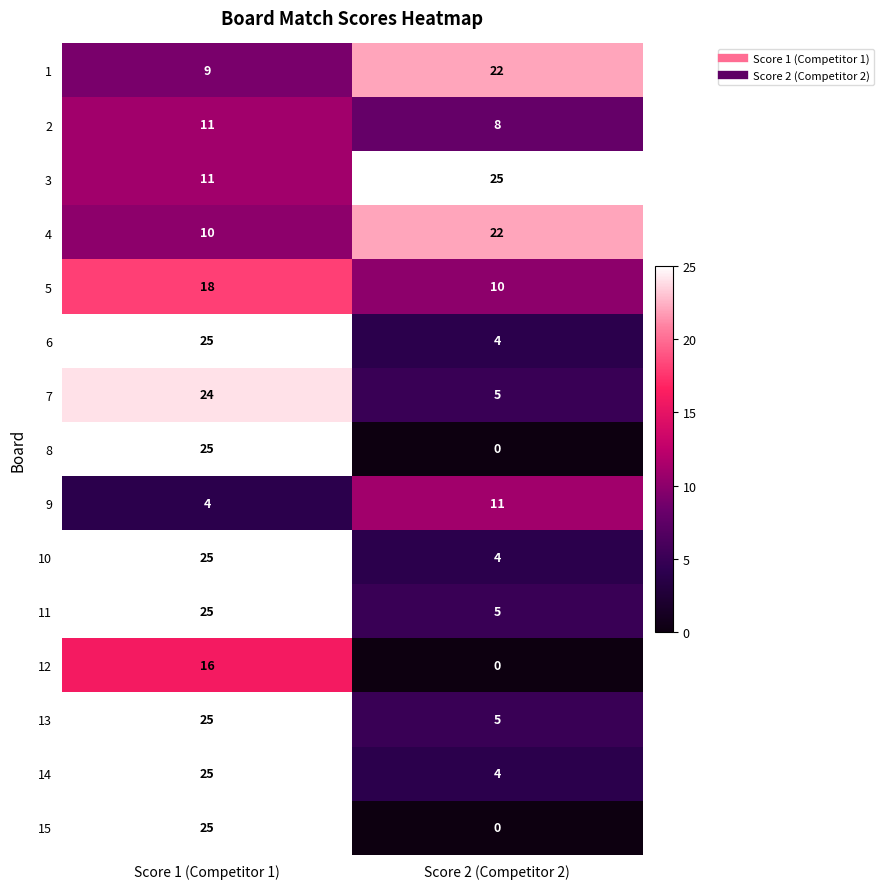

What is the difference between the highest and lowest values at Score 2 (Competitor 2)?

25